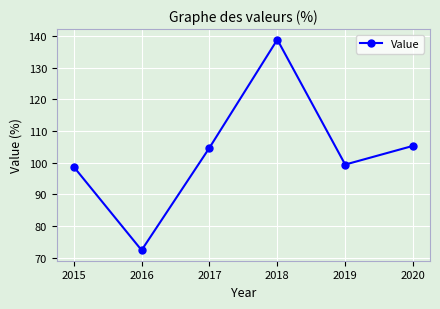

List the labels in order of value, largest first.

2018, 2020, 2017, 2019, 2015, 2016